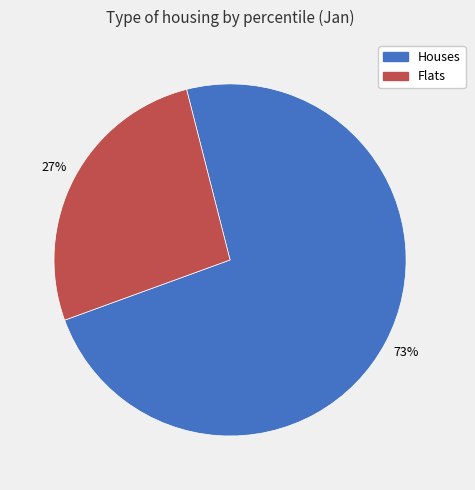

What percentage is the Flats slice, to the nearest percent?

27%